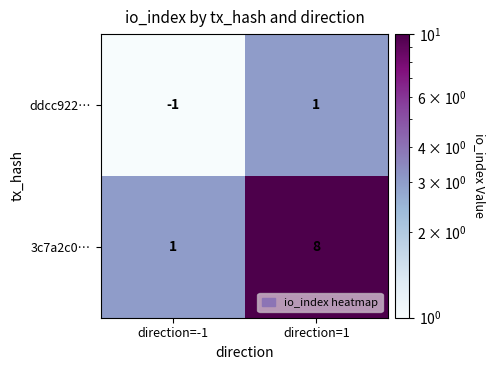

Reading left to right, extract all data points from this chart.

ddcc922…: direction=-1=-1	direction=1=1
3c7a2c0…: direction=-1=1	direction=1=8